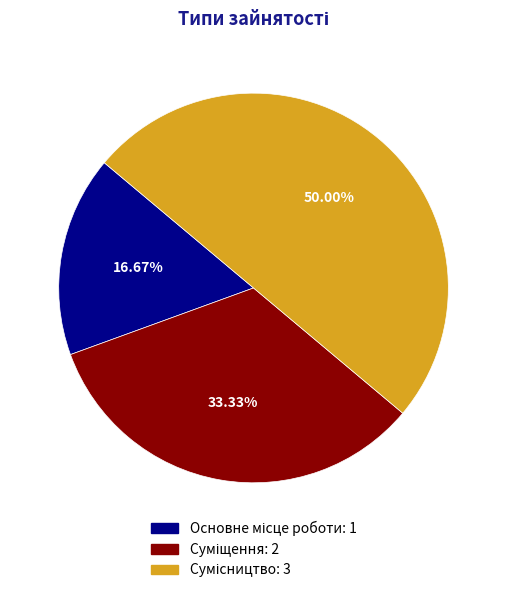

Count the number of slices in the pie.

3